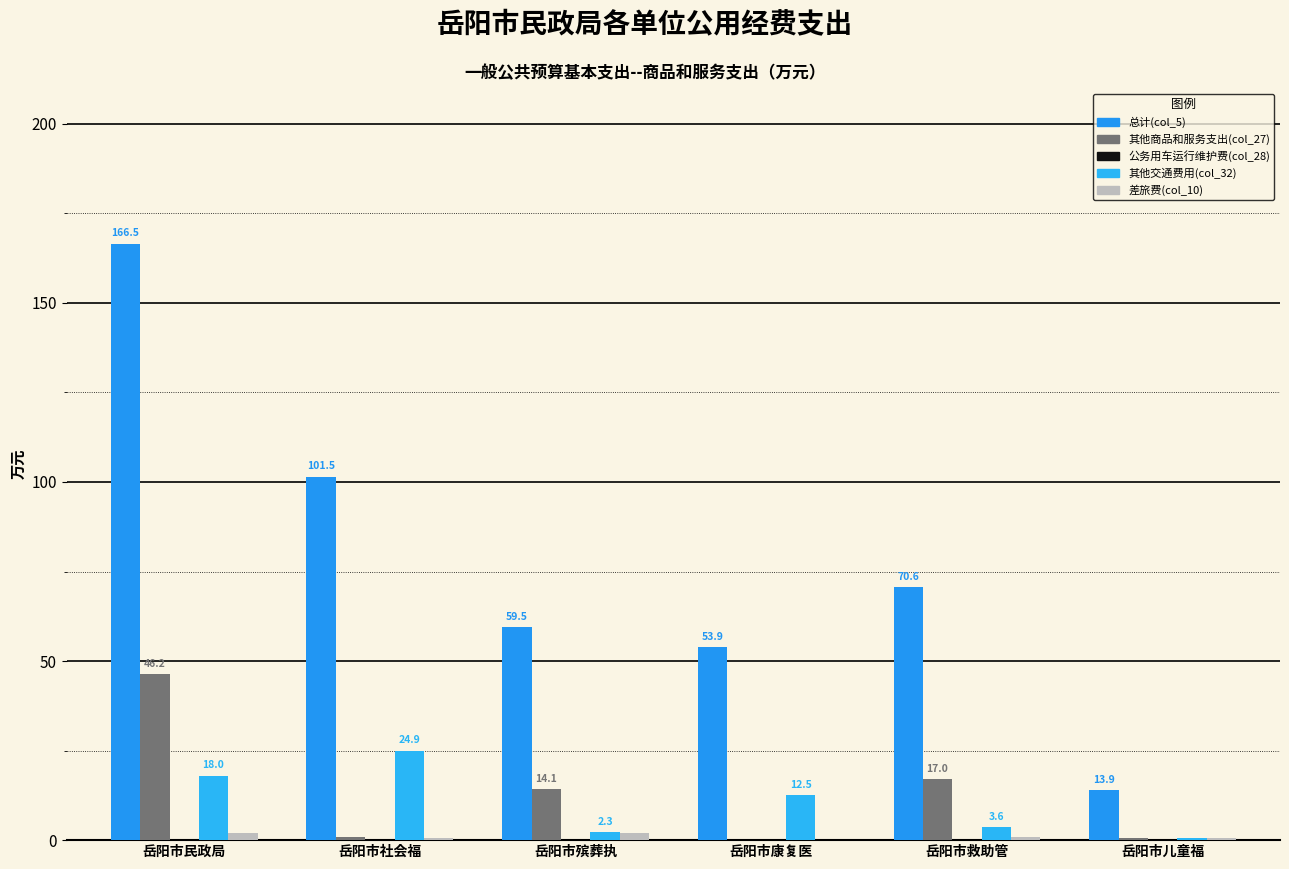

How many values in 其他商品和服务支出(col_27) are above zero?

5